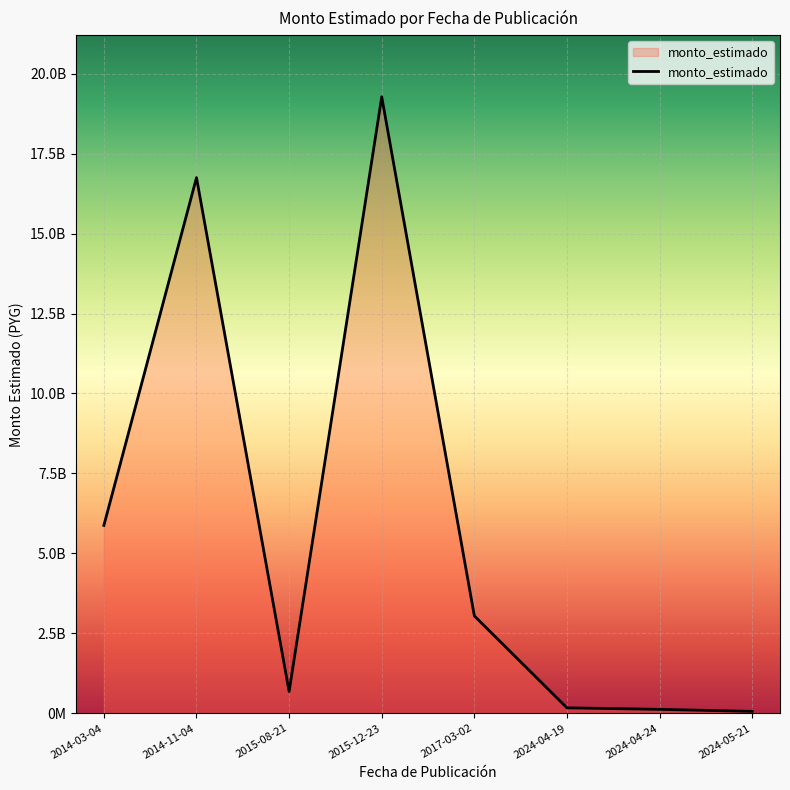

What is the sum of the values at 2015-08-21 and 2024-05-21?

739820000